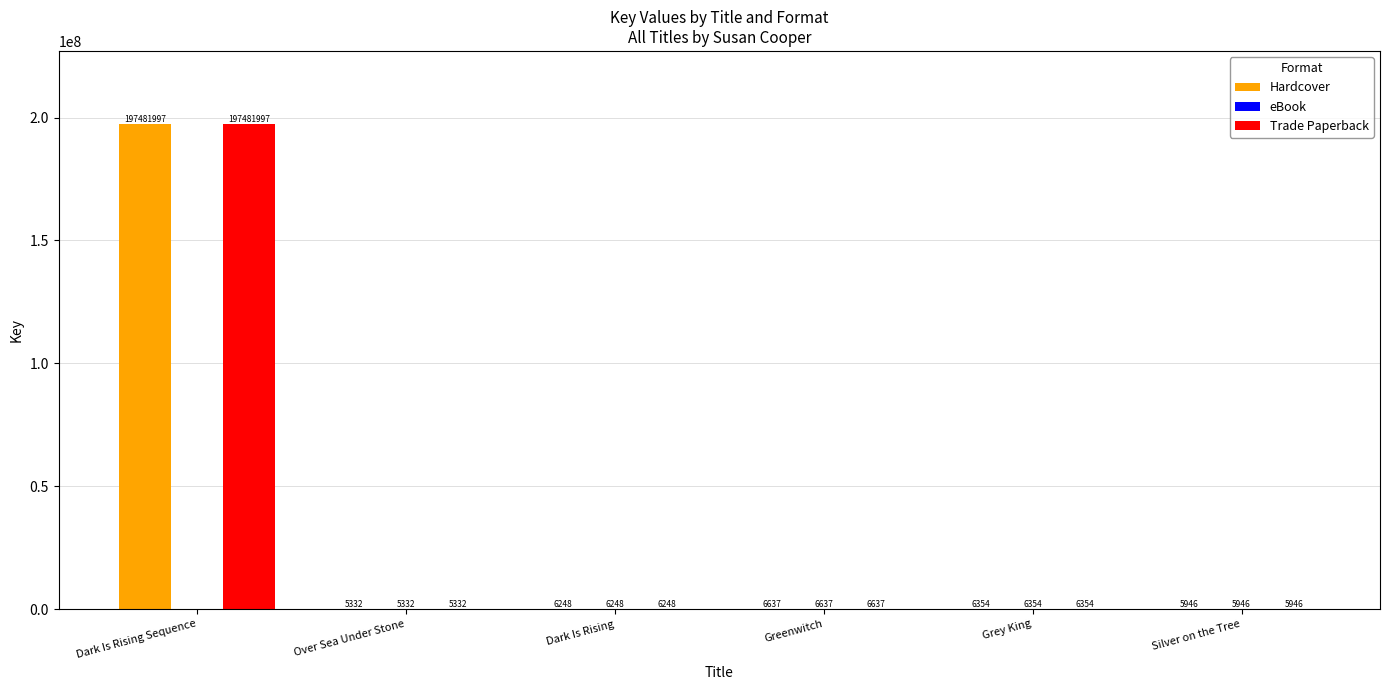

Are the bars horizontal?

No